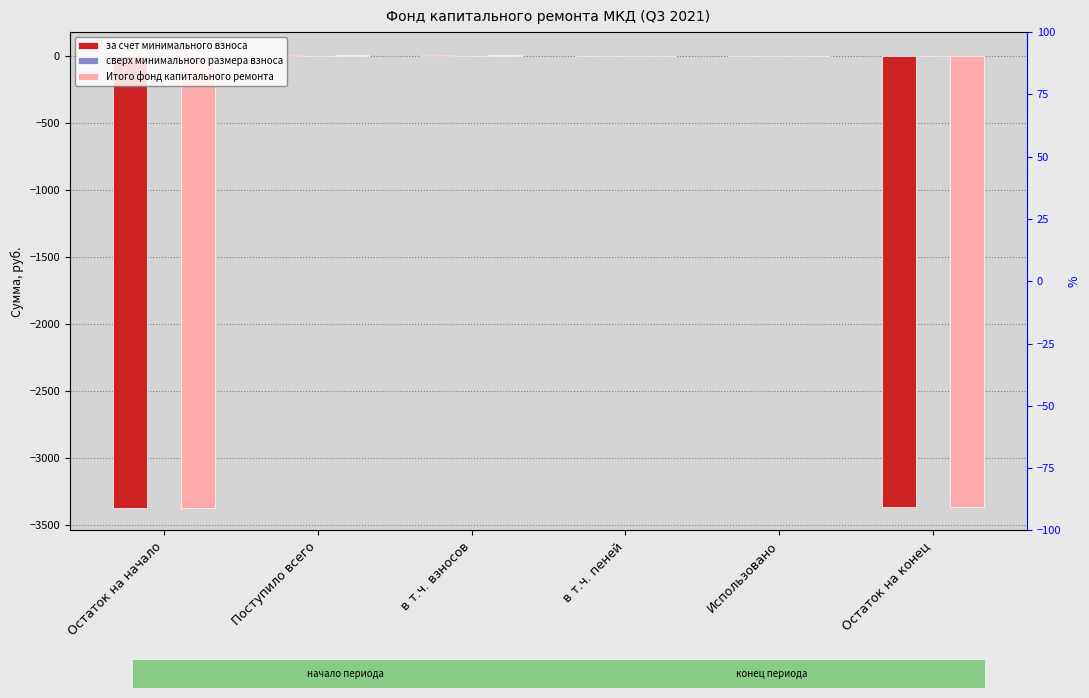

Which series changed the most between Остаток на начало and в т.ч. взносов?

за счет минимального взноса